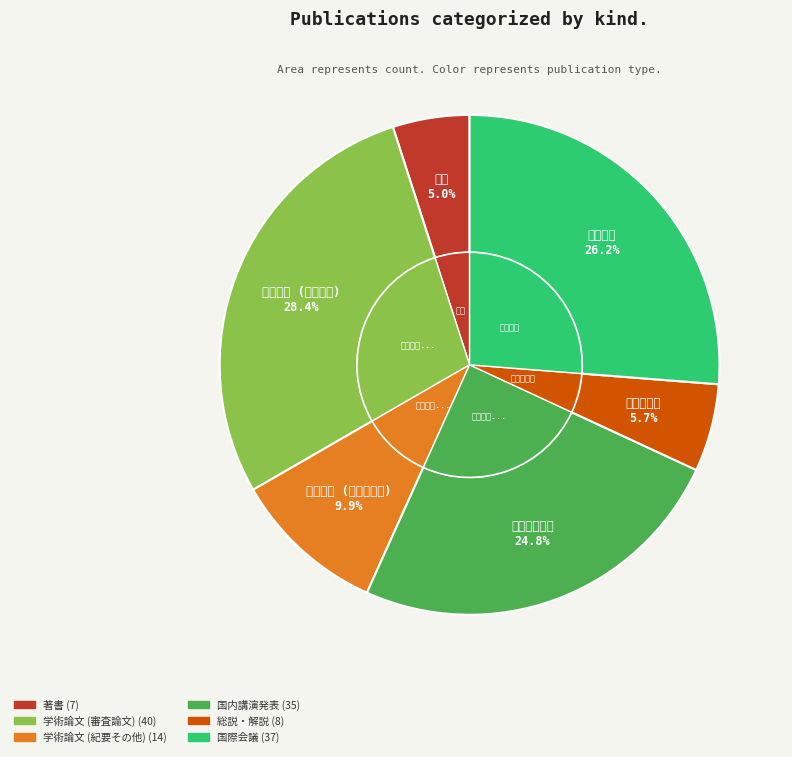

What percentage do 国内講演発表 and 学術論文 (紀要その他) together represent?

34.8%